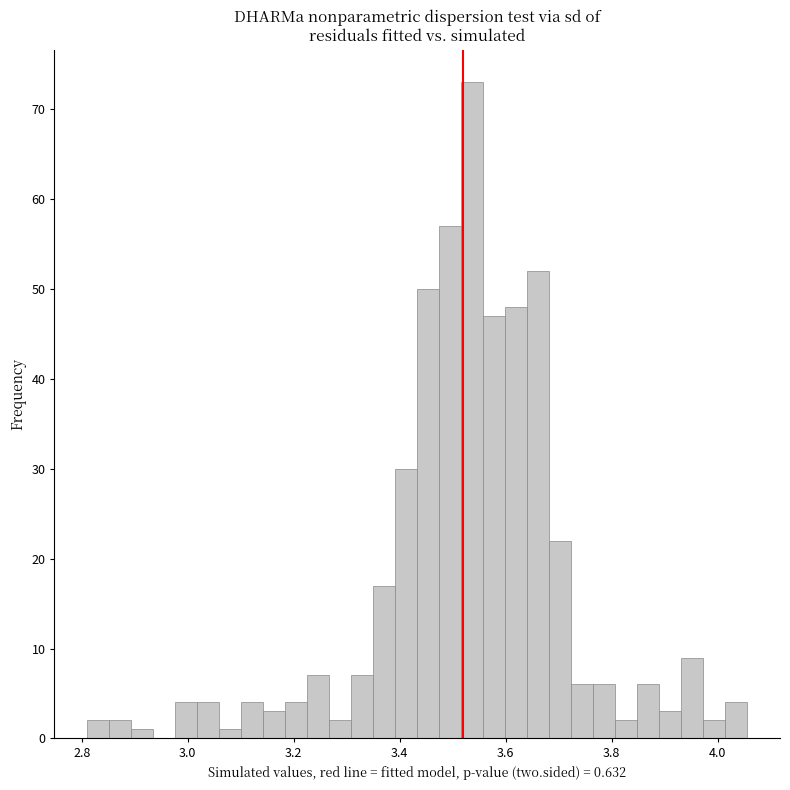

Around what value on the x-axis is the tallest bar? Give the approximate position of its centre, as read against the axis.

3.54